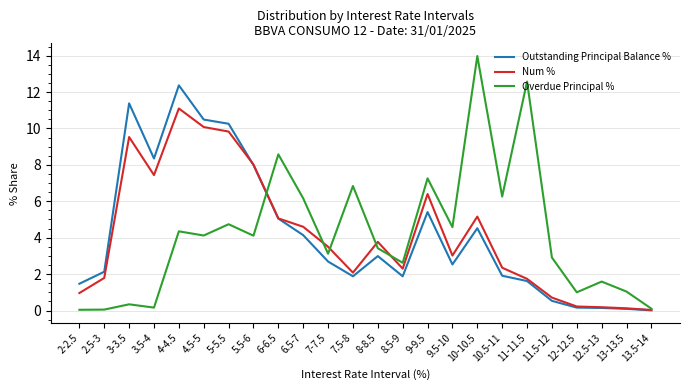

Rank the series by their maximum value, from highest to lowest.

Overdue Principal %, Outstanding Principal Balance %, Num %